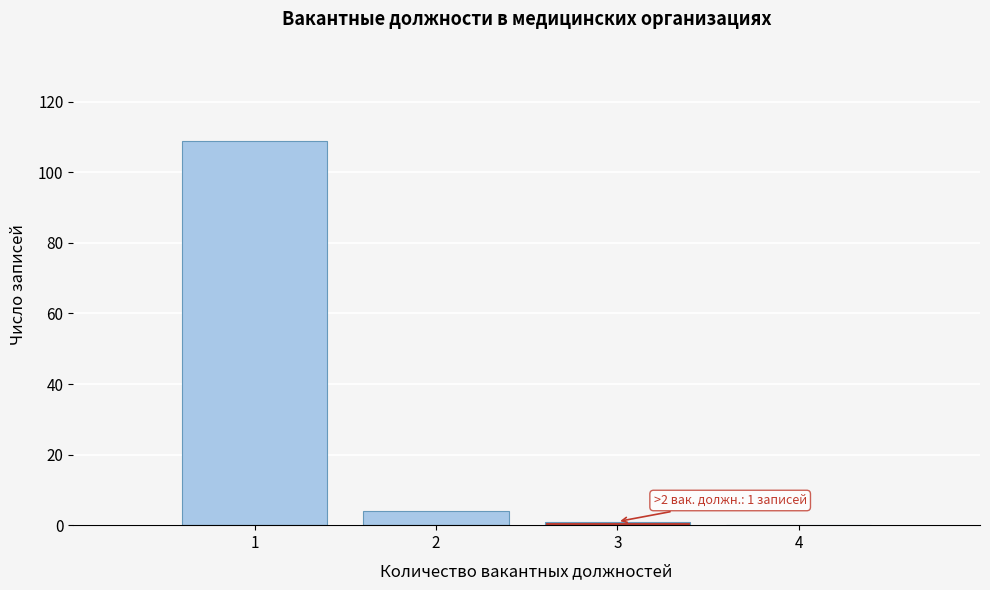

Which range on the x-axis has the tallest bar?

0.5 to 1.5